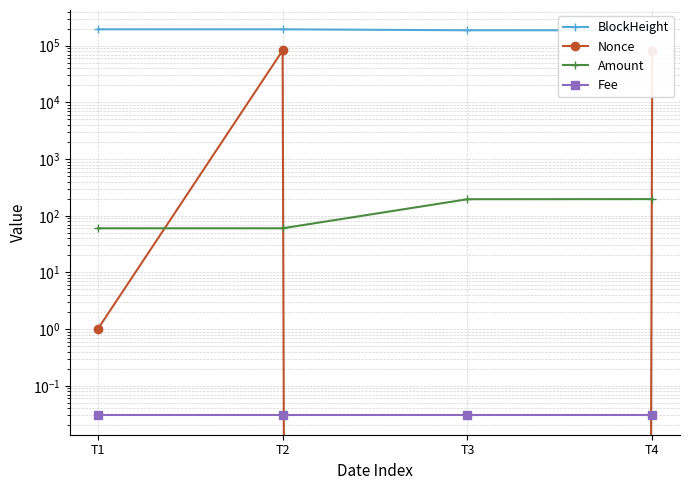

The Amount series shows 312.2 at T3. True or false?

False